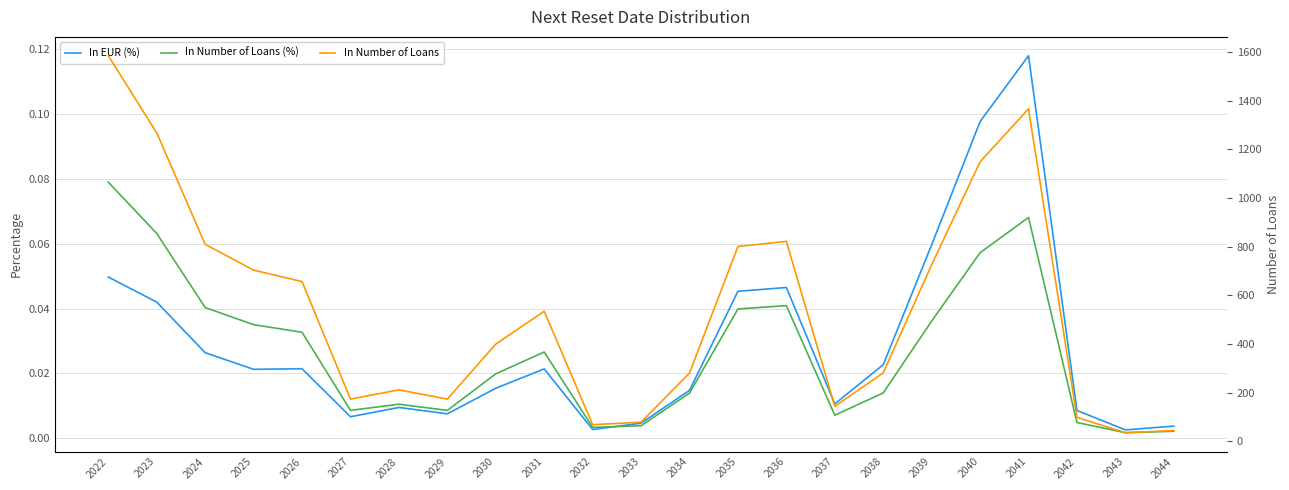

Which series has the widest spread of values?

In Number of Loans